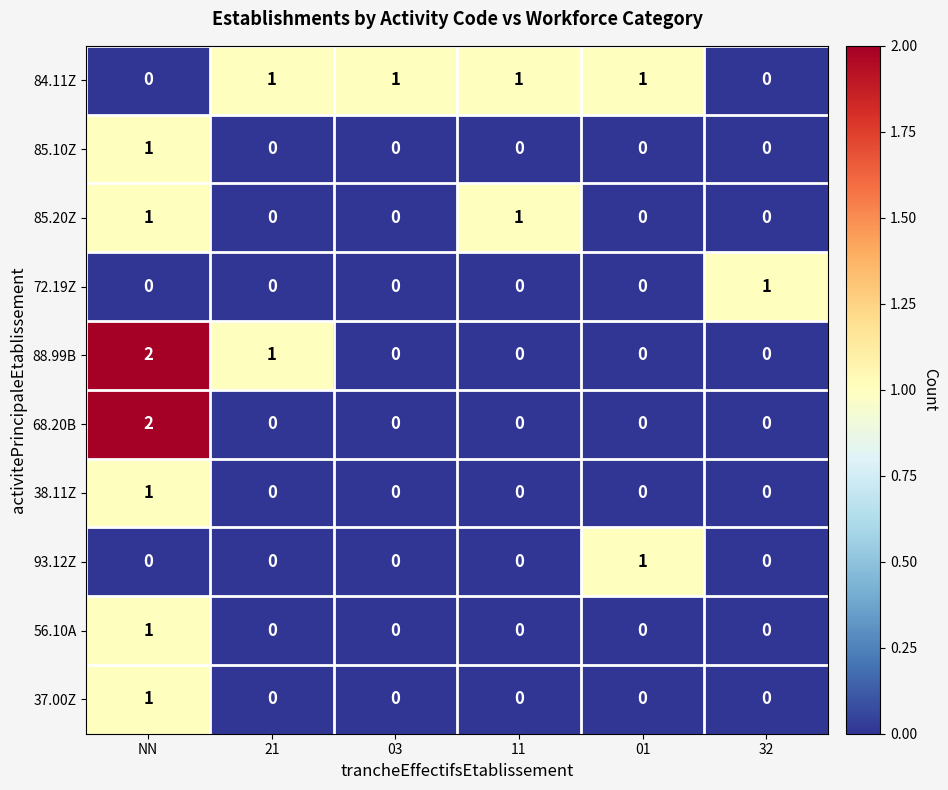

Count the number of categories in the chart.

6